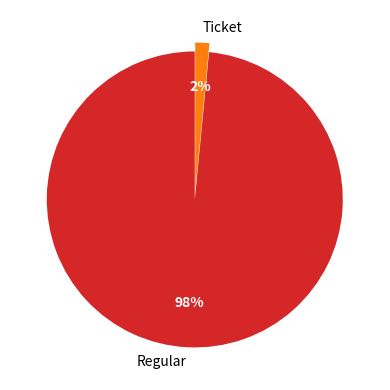

To the nearest percent, what percentage of the pie is Ticket?

2%